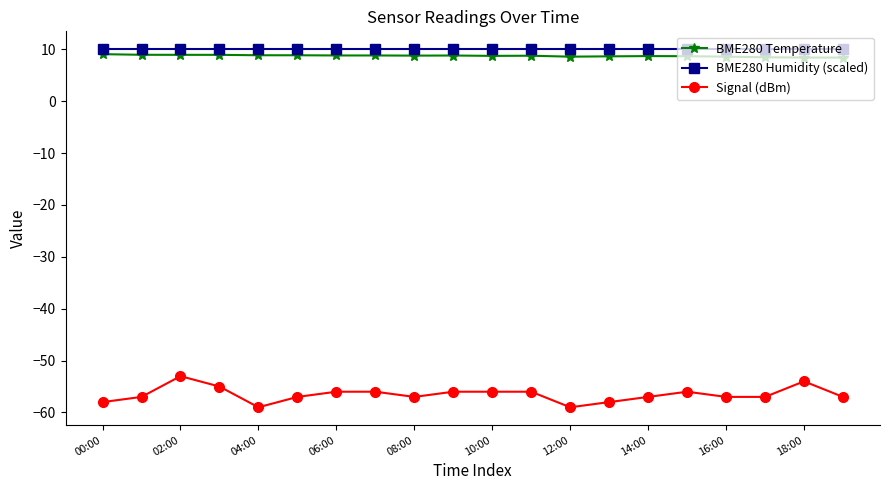

True or false: Signal (dBm) and BME280 Humidity (scaled) cross at least once.

False